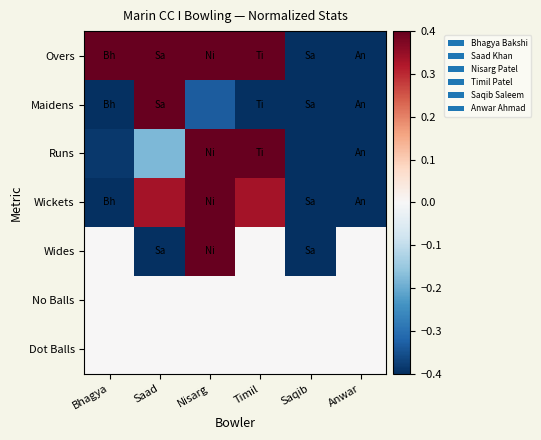

Which series has the largest total across all categories?

Overs